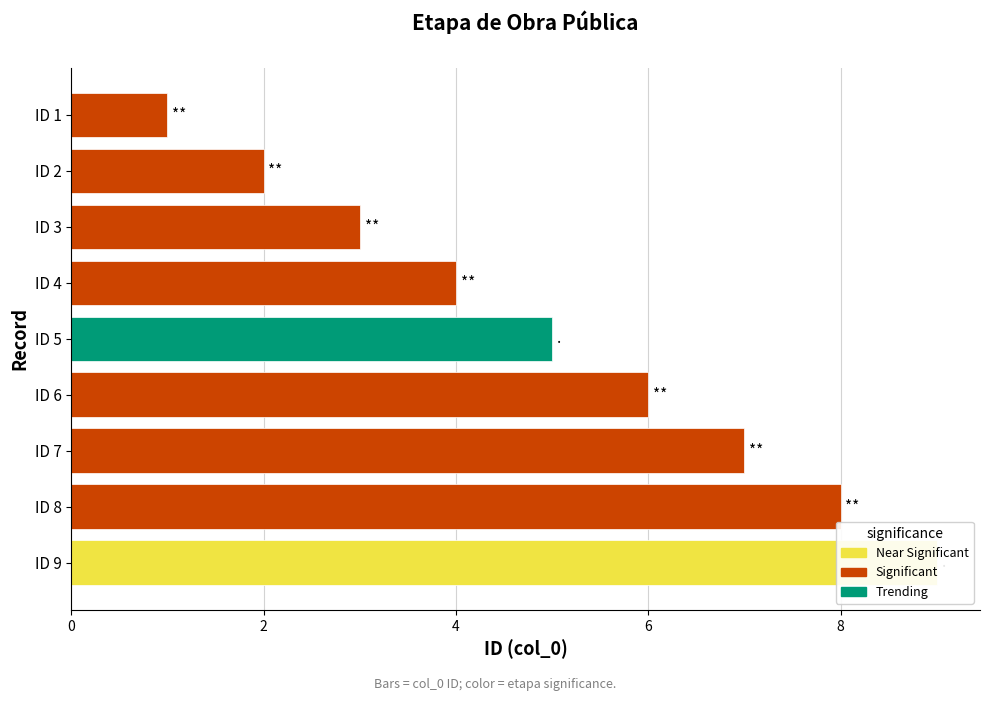

What is the ratio of the value at ID 9 to the value at ID 7?

1.3